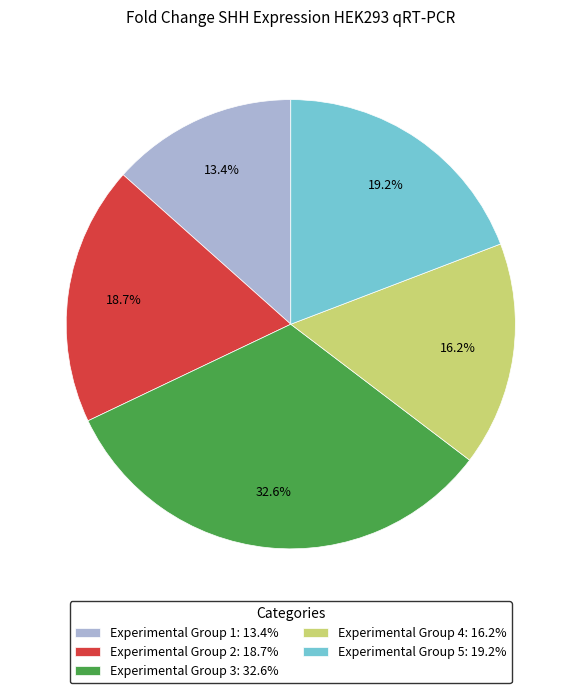

The Experimental Group 1 slice represents 33% of the pie. True or false?

False